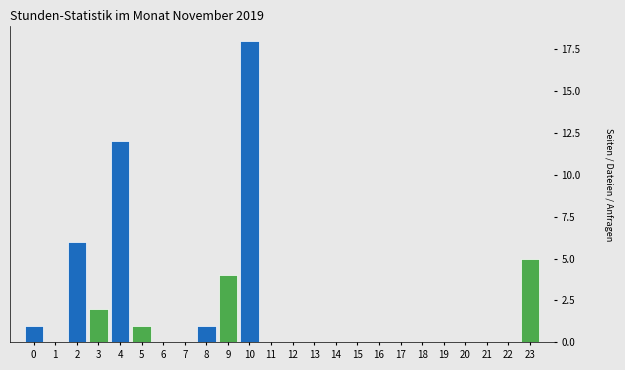

Reading right to left, list all the values displayed in this chart.

23=5	22=0	21=0	20=0	19=0	18=0	17=0	16=0	15=0	14=0	13=0	12=0	11=0	10=18	9=4	8=1	7=0	6=0	5=1	4=12	3=2	2=6	1=0	0=1